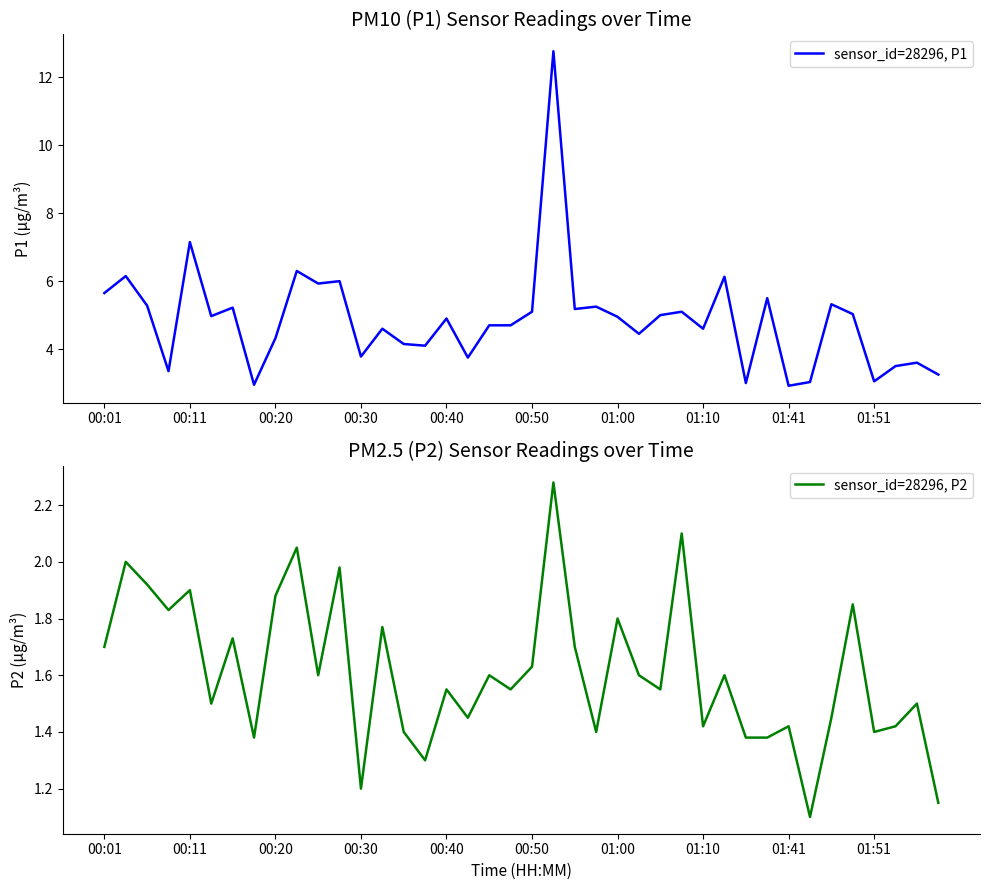

Reading left to right, list all the values displayed in this chart.

sensor_id=28296, P1: 5.7	6.2	5.3	3.4	7.2	5.0	5.2	3.0	4.3	6.3	5.9	6.0	3.8	4.6	4.2	4.1	4.9	3.8	4.7	4.7	5.1	12.8	5.2	5.2	5.0	4.5	5.0	5.1	4.6	6.1	3.0	5.5	2.9	3.0	5.3	5.0	3.0	3.5	3.6	3.2
sensor_id=28296, P2: 1.7	2.0	1.9	1.8	1.9	1.5	1.7	1.4	1.9	2.0	1.6	2.0	1.2	1.8	1.4	1.3	1.6	1.4	1.6	1.6	1.6	2.3	1.7	1.4	1.8	1.6	1.6	2.1	1.4	1.6	1.4	1.4	1.4	1.1	1.4	1.9	1.4	1.4	1.5	1.1